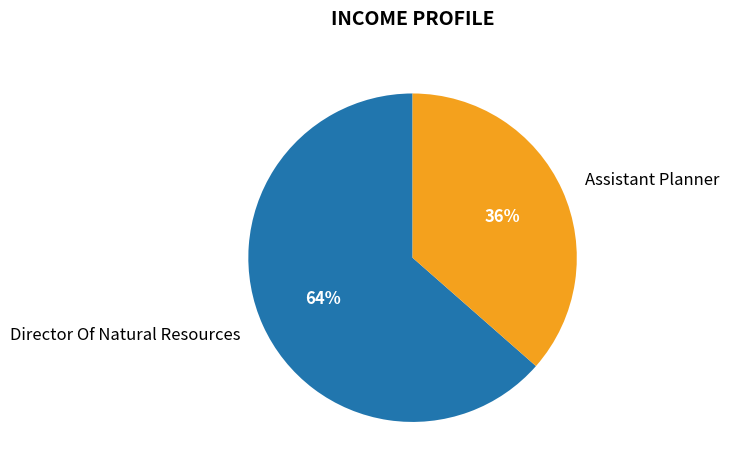

To the nearest percent, what is the average slice percentage?

50%